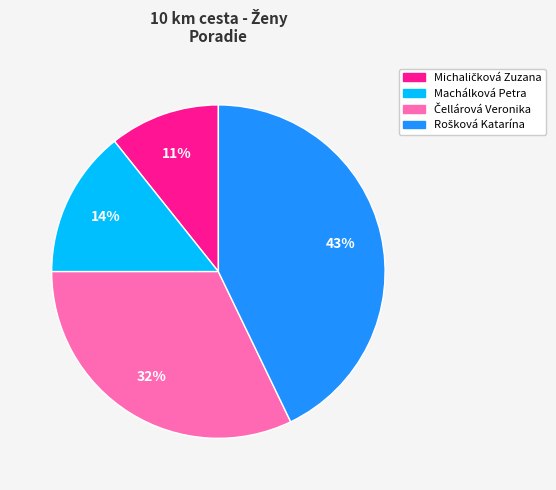

To the nearest percent, what is the average slice percentage?

25%